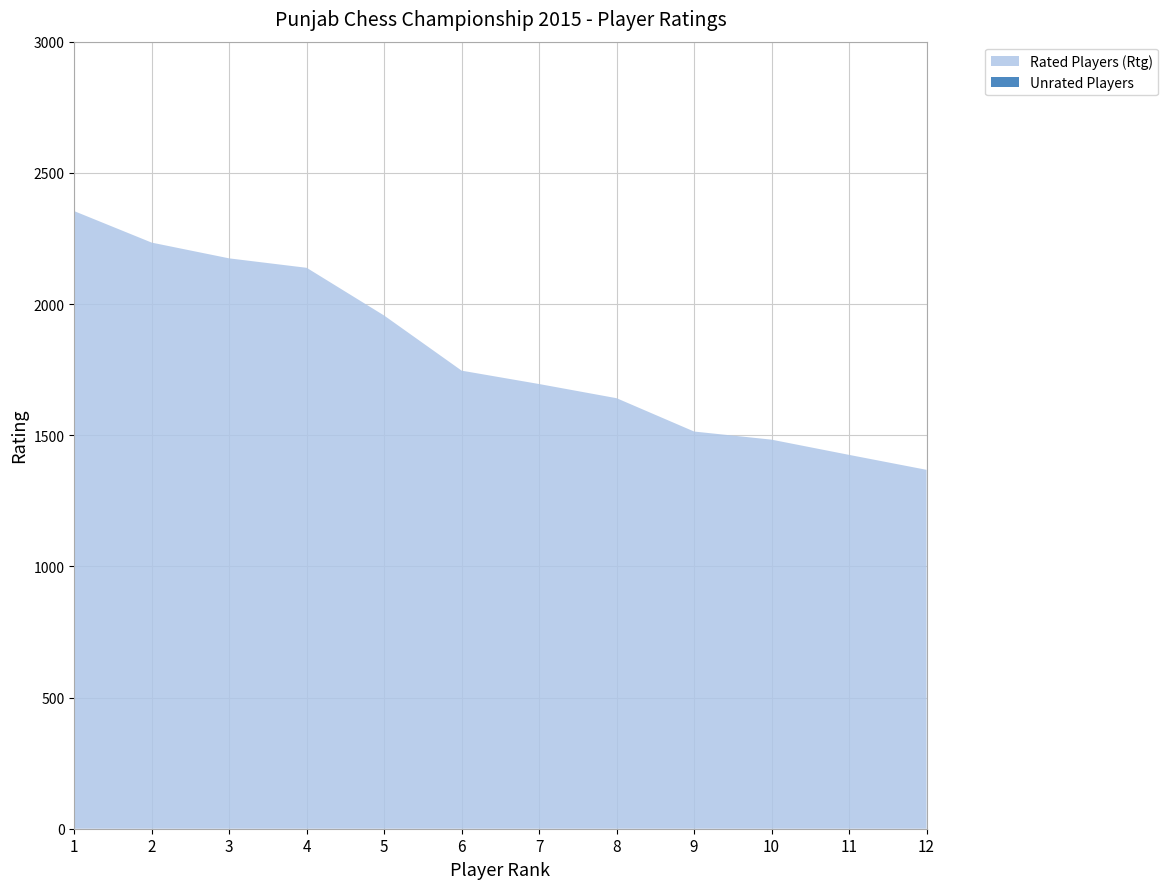

Reading right to left, list all the values displayed in this chart.

Rated Players (Rtg): 1368	1425	1483	1514	1641	1695	1746	1956	2138	2174	2234	2354
Unrated Players: 0	0	0	0	0	0	0	0	0	0	0	0